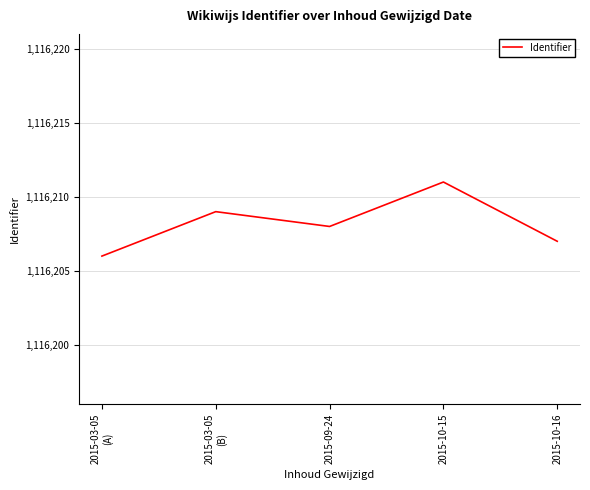

True or false: the data shows 1116211 at 2015-10-15.

True